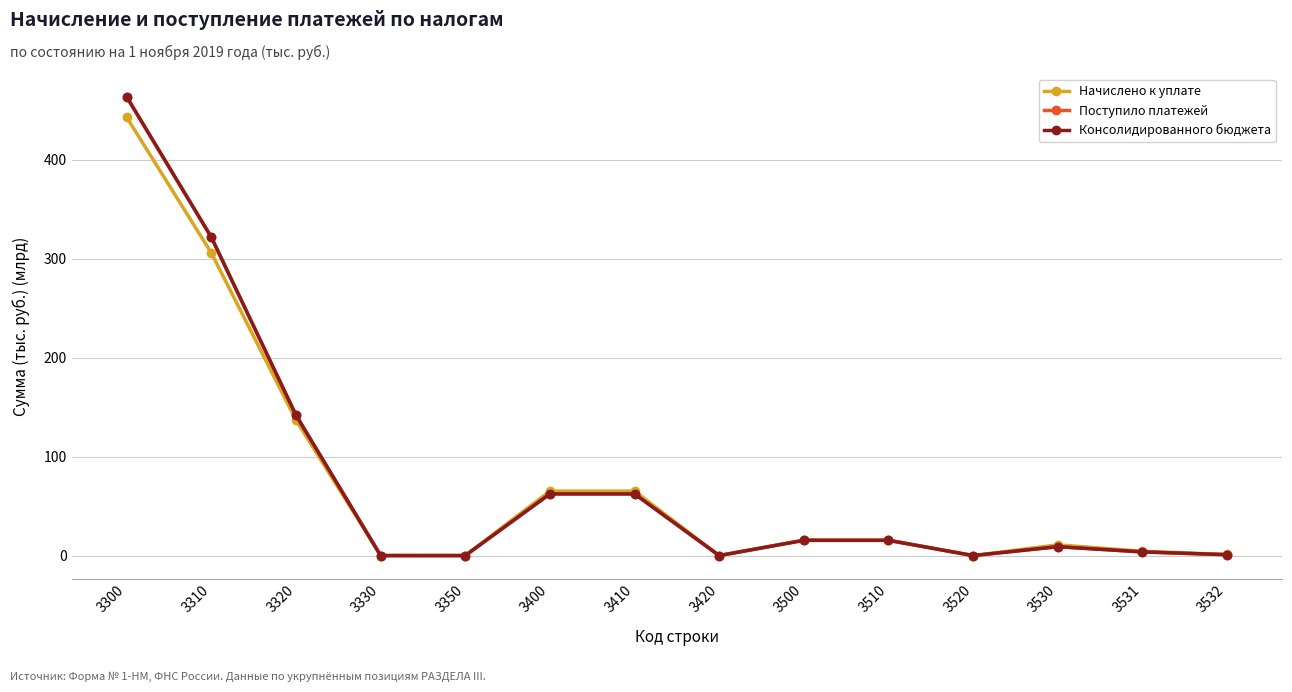

Which series has the widest spread of values?

Поступило платежей